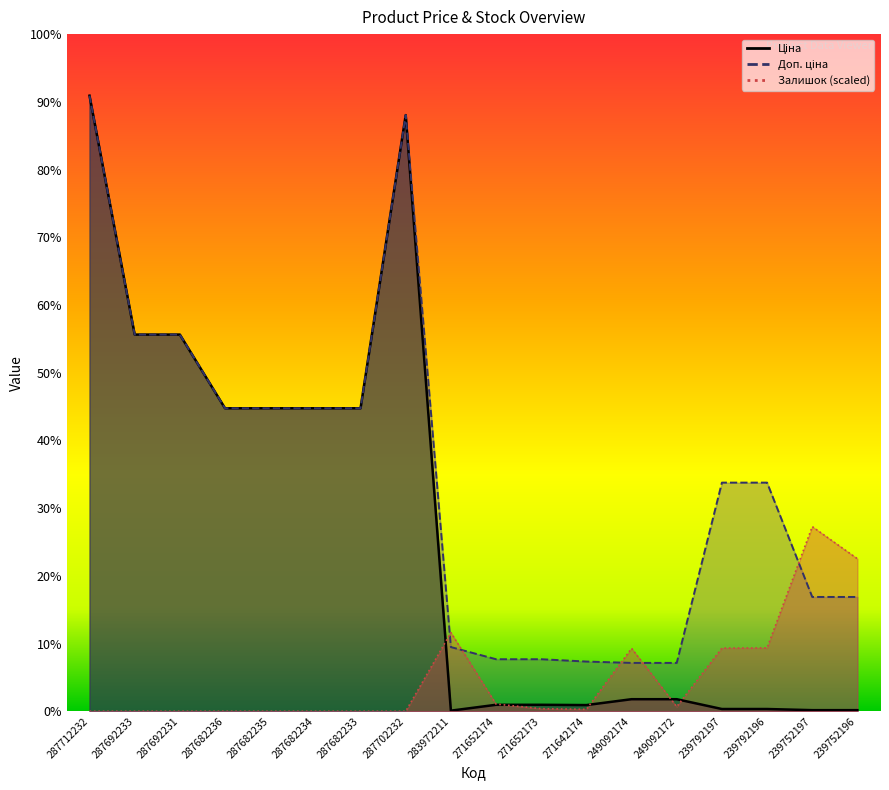

Count the number of categories in the chart.

18